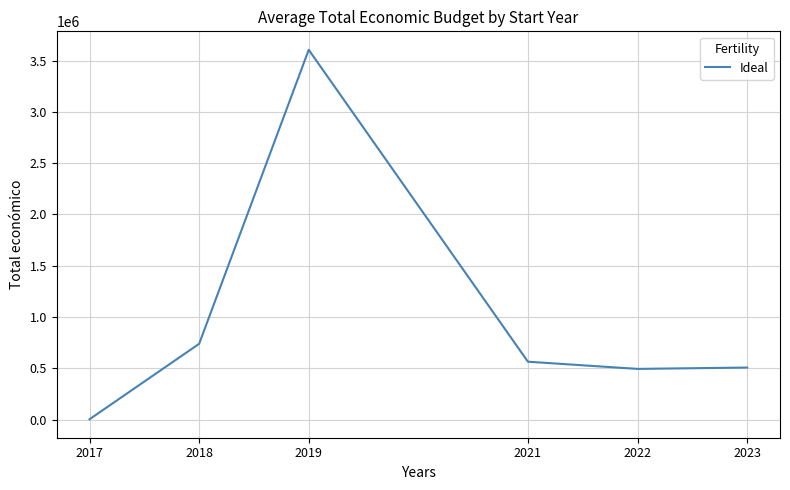

The value at 2019 is 1276130.5. True or false?

False